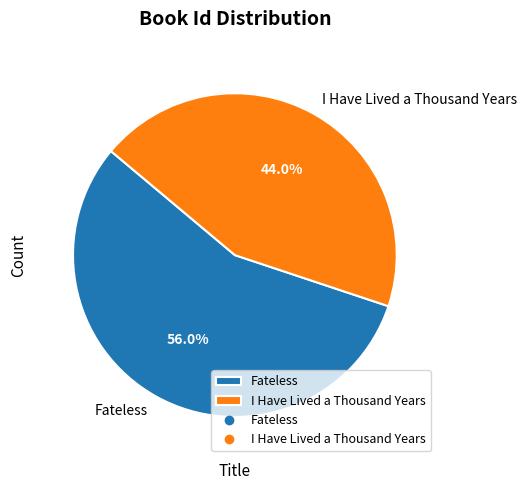

To the nearest percent, what is the average slice percentage?

50%